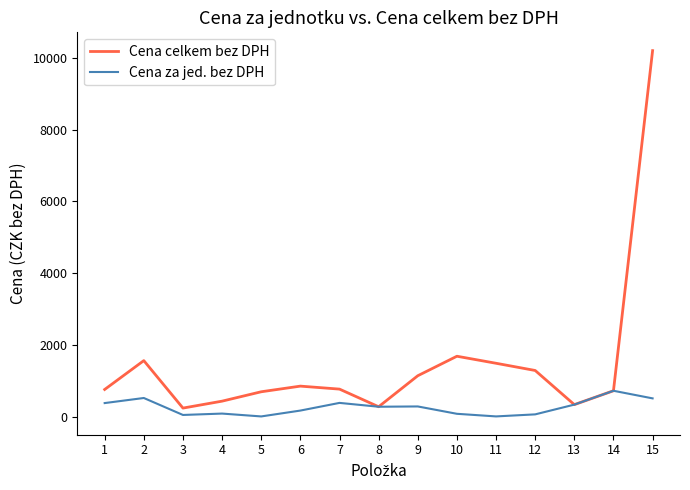

Does the chart have visible grid lines?

No